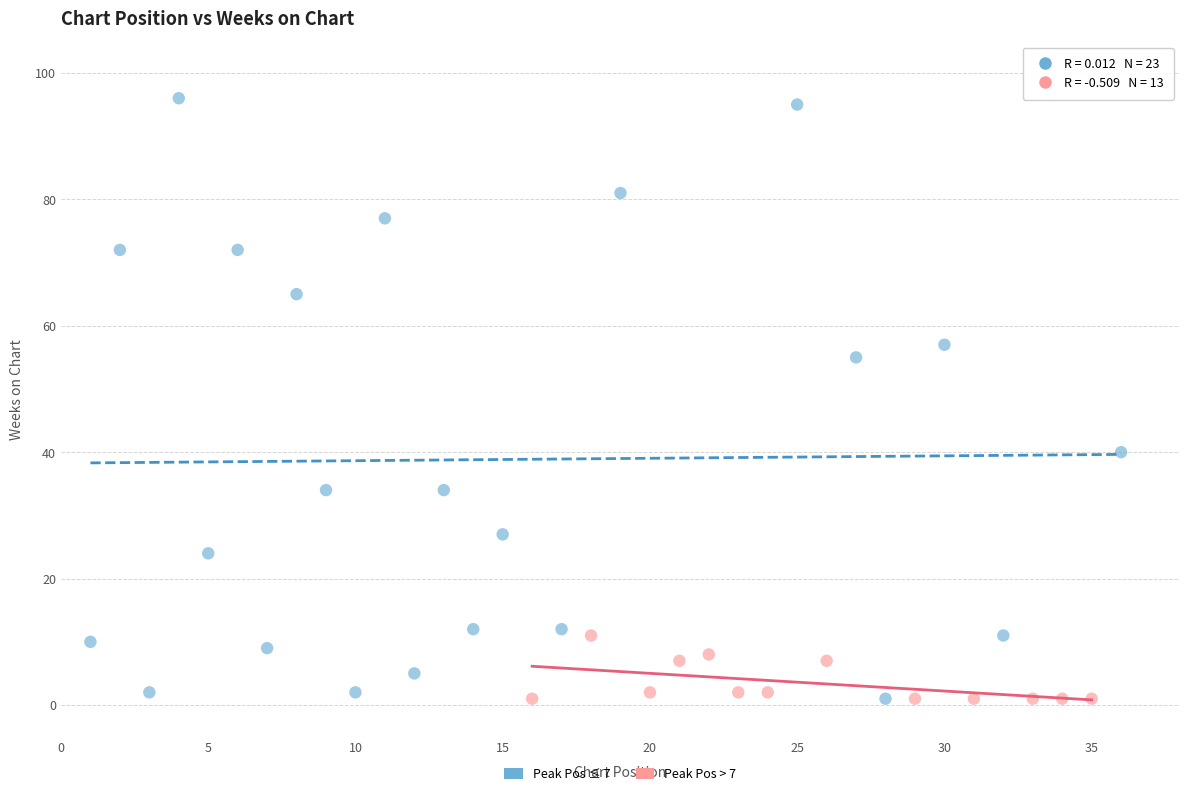

Which series has the largest Y range (max minus min)?

Peak Pos ≤ 7